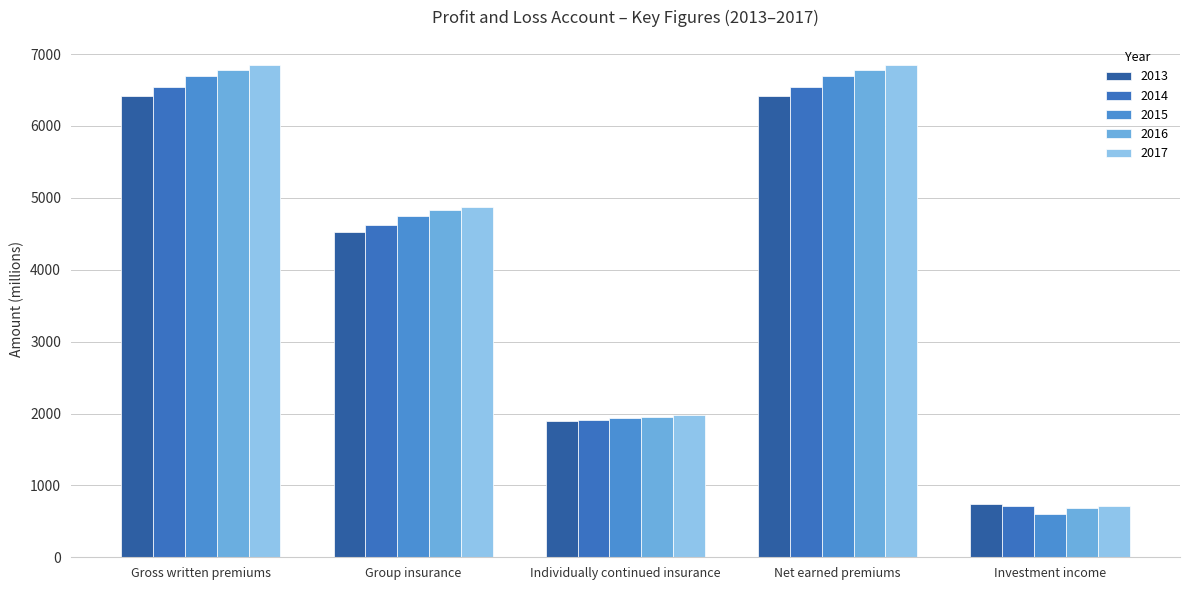

True or false: 2014 has a value of 1911.7 at Individually continued insurance.

True